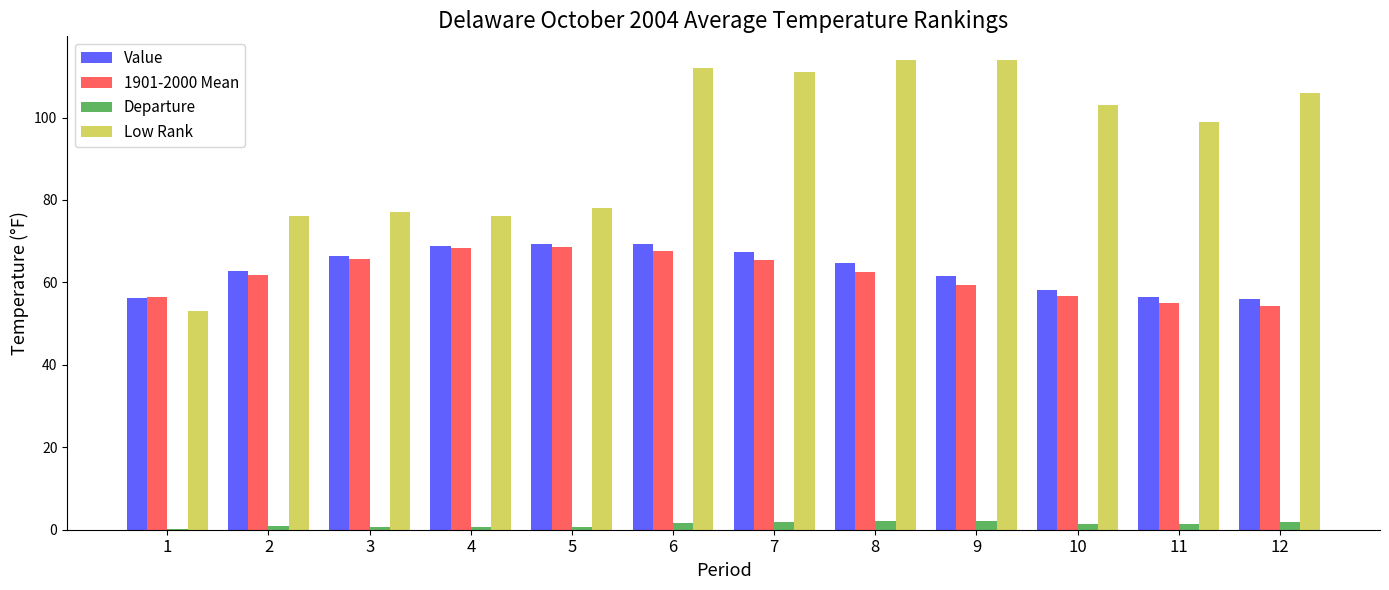

What is the sum of the 1901-2000 Mean values at 2 and 10?

118.7